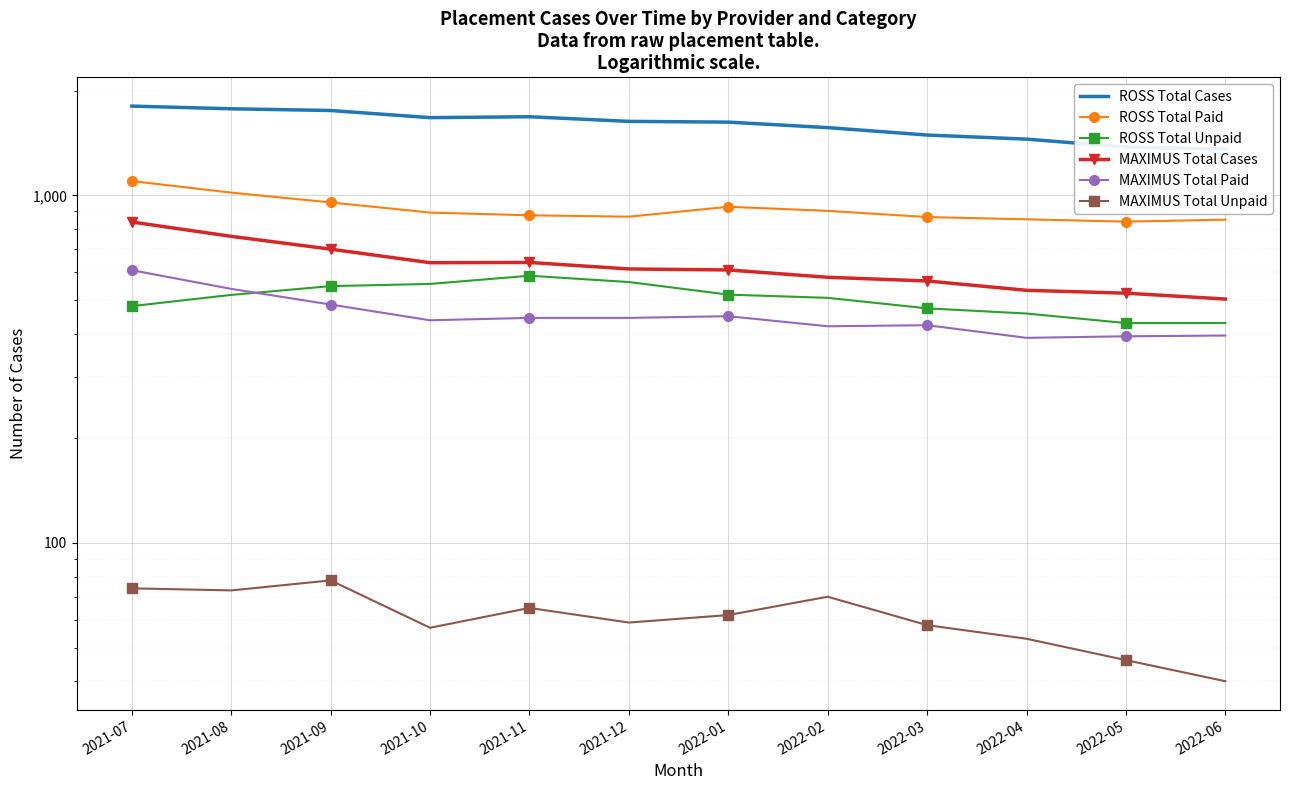

What position from the left is 2021-11?

5